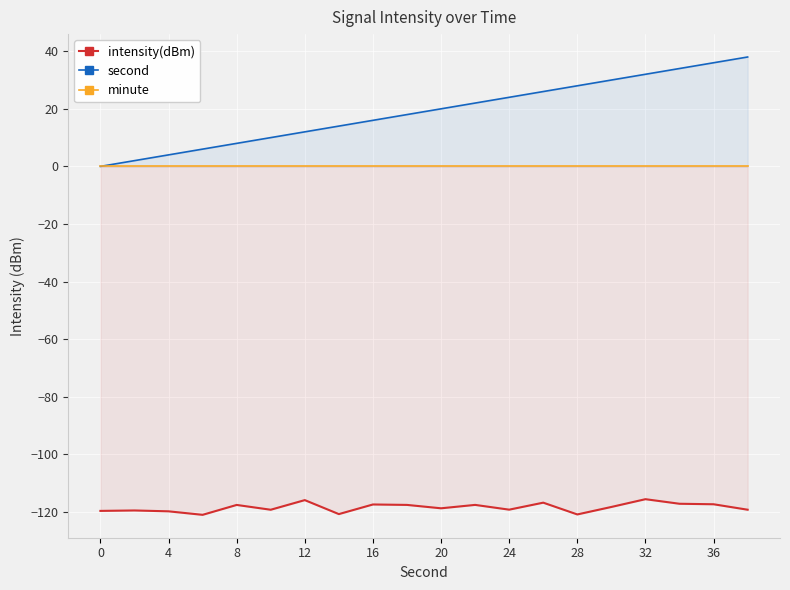

The second series shows 21.9 at 19. True or false?

False